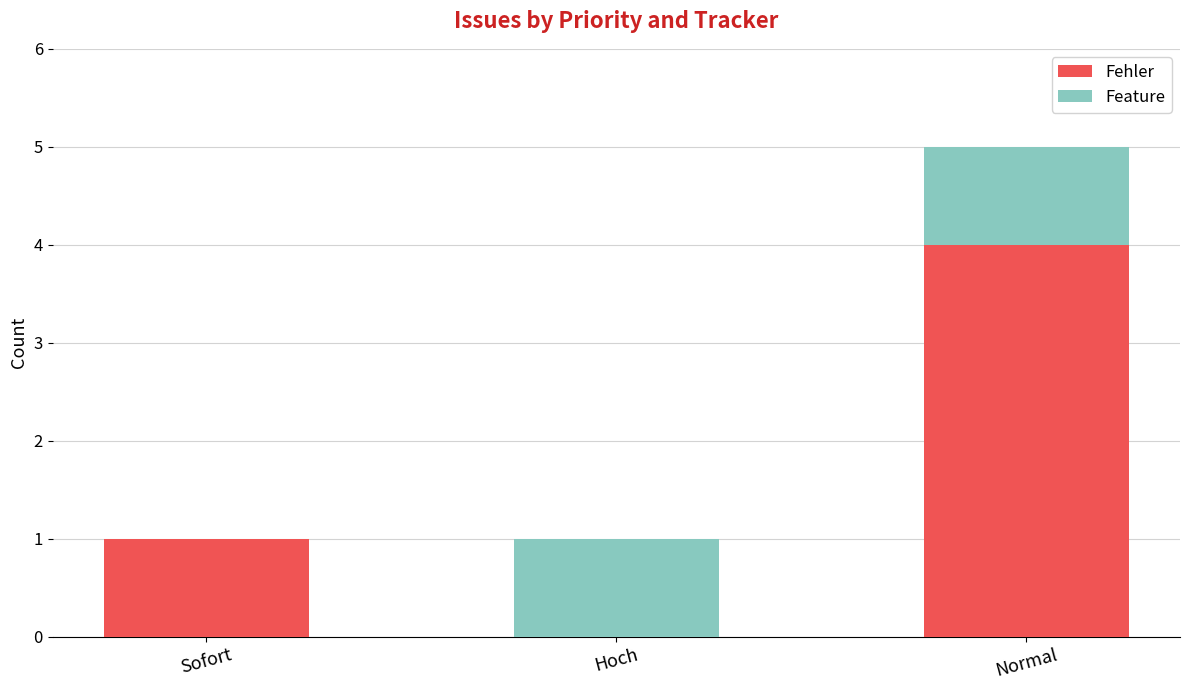

True or false: Fehler has a value of 1 at Sofort.

True